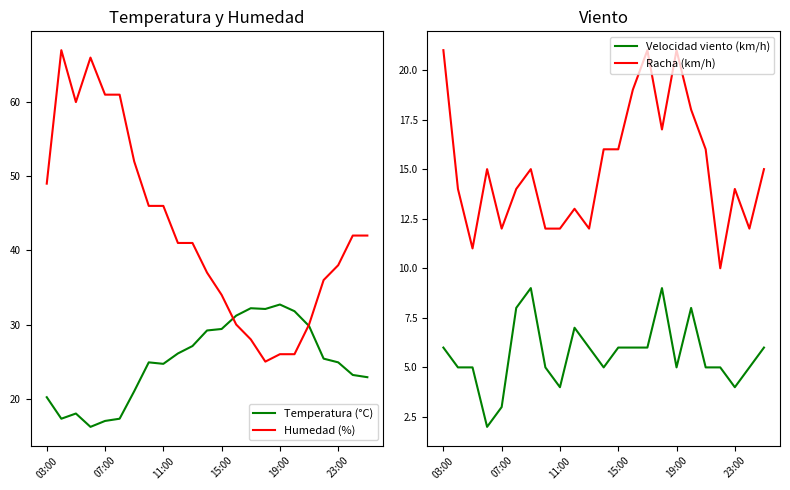

The Humedad (%) series shows 10.9 at 23:00. True or false?

False